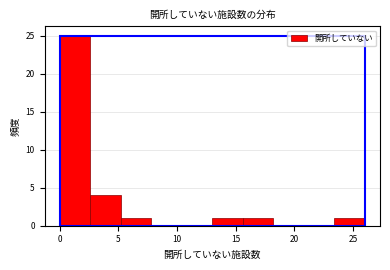

Reading left to right, transcribe this chart: for each bar, give the range it covers on the x-axis and its height. Neither the bar edges nor the heights are printed on the chart, so give them approximately, as read against the axes.

0.0 to 2.6: 25
2.6 to 5.2: 4
5.2 to 7.8: 1
7.8 to 10.4: 0
10.4 to 13.0: 0
13.0 to 15.6: 1
15.6 to 18.2: 1
18.2 to 20.8: 0
20.8 to 23.4: 0
23.4 to 26.0: 1